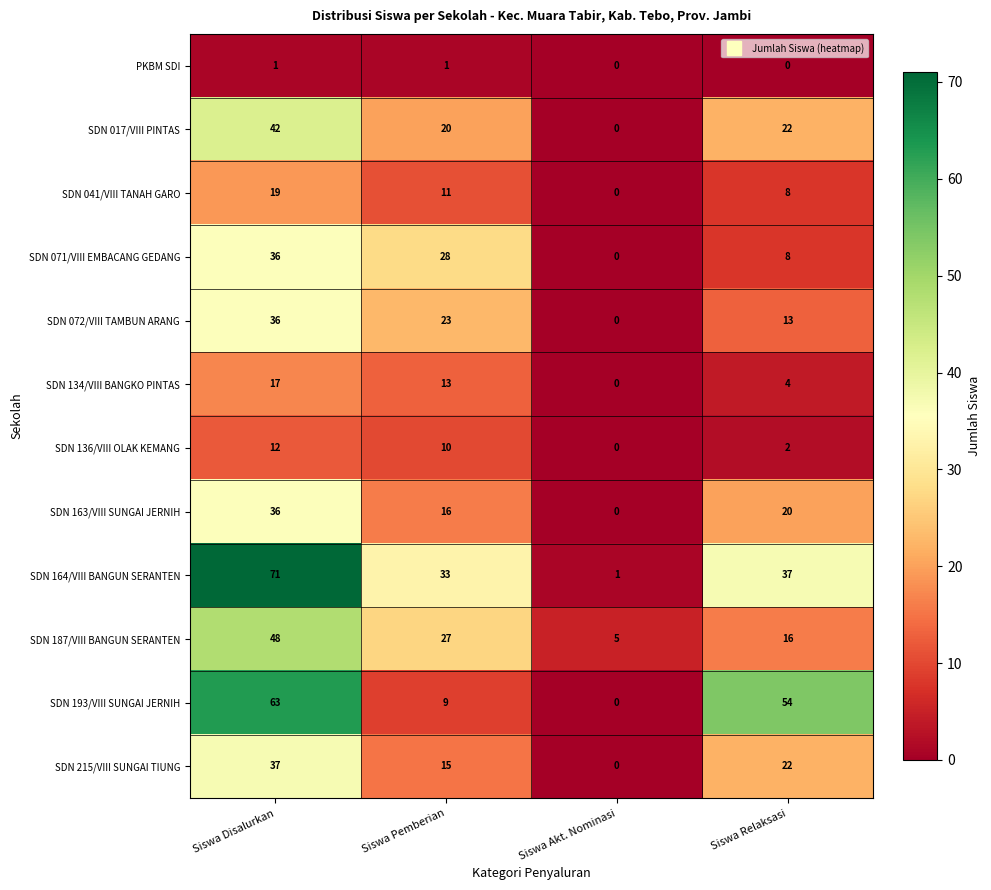

What is the average value of the SDN 041/VIII TANAH GARO series?

10